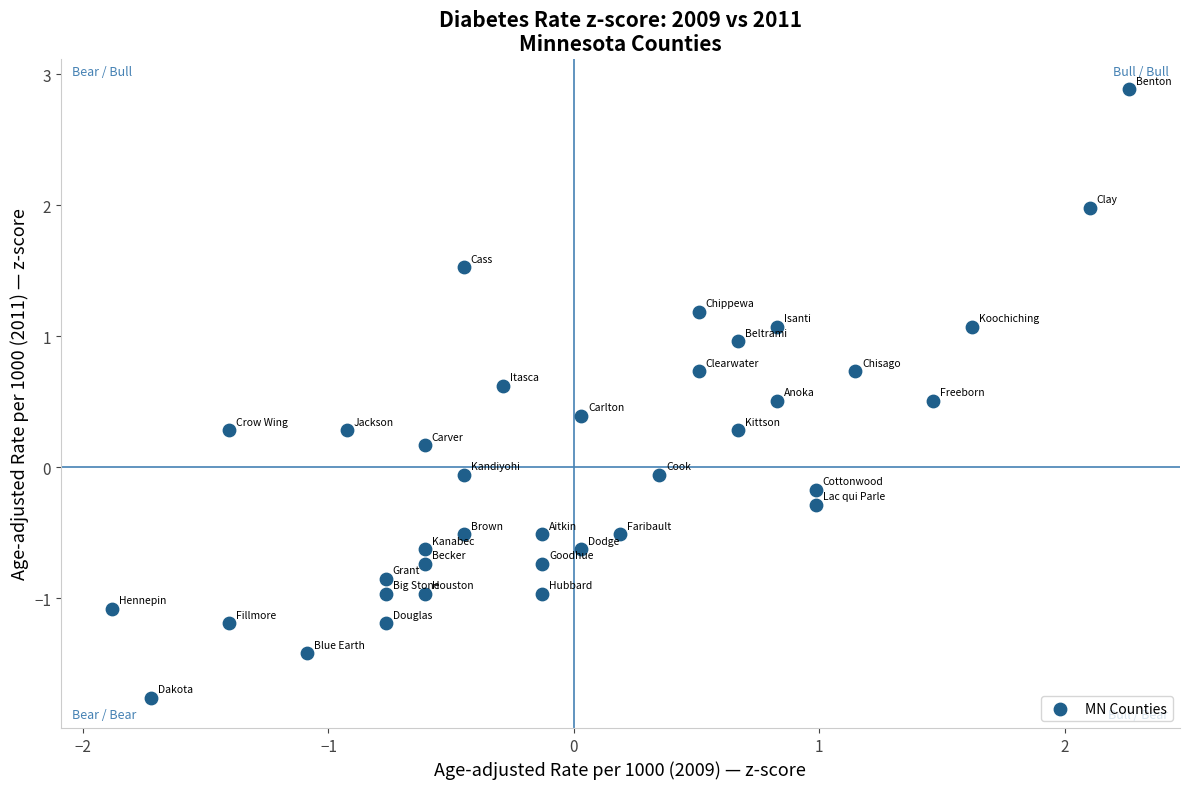

What is the range of X values (max minus min)?

4.1